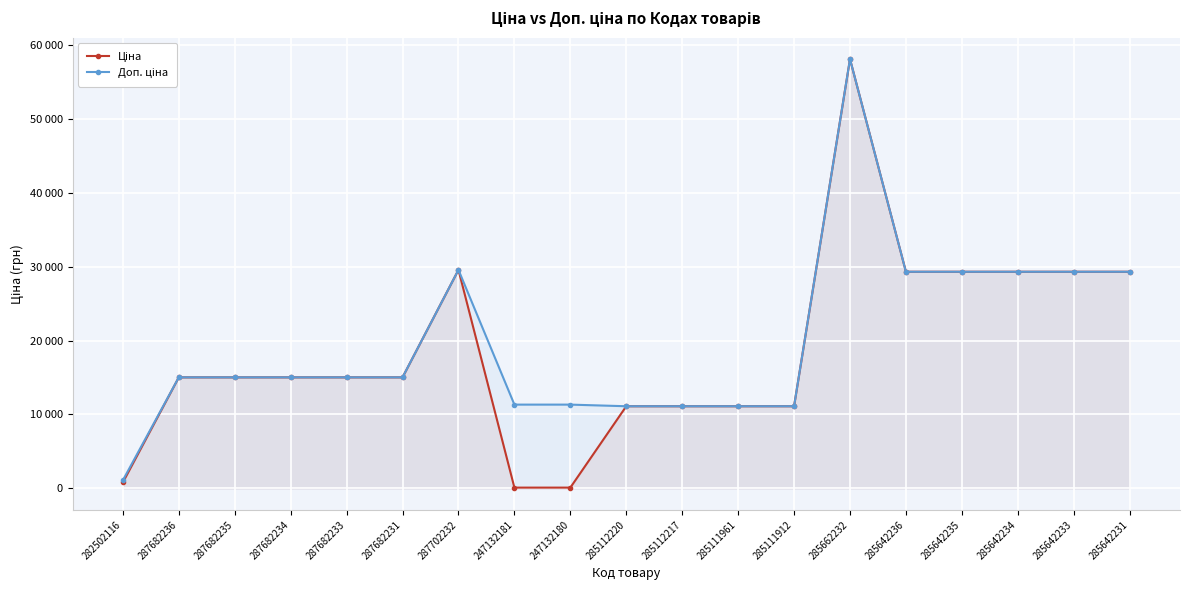

Reading right to left, list all the values displayed in this chart.

Ціна: 285642231=29294.9	285642233=29294.9	285642234=29294.9	285642235=29294.9	285642236=29294.9	285662232=58037.0	285111912=11113.6	285111961=11113.6	285112217=11113.6	285112220=11113.6	247132180=113.3	247132181=113.3	287702232=29548.9	287682231=15019.2	287682233=15019.2	287682234=15019.2	287682235=15019.2	287682236=15019.2	282502116=813.0
Доп. ціна: 285642231=29294.9	285642233=29294.9	285642234=29294.9	285642235=29294.9	285642236=29294.9	285662232=58037.0	285111912=11113.6	285111961=11113.6	285112217=11113.6	285112220=11113.6	247132180=11334.0	247132181=11334.0	287702232=29548.9	287682231=15019.2	287682233=15019.2	287682234=15019.2	287682235=15019.2	287682236=15019.2	282502116=1101.8